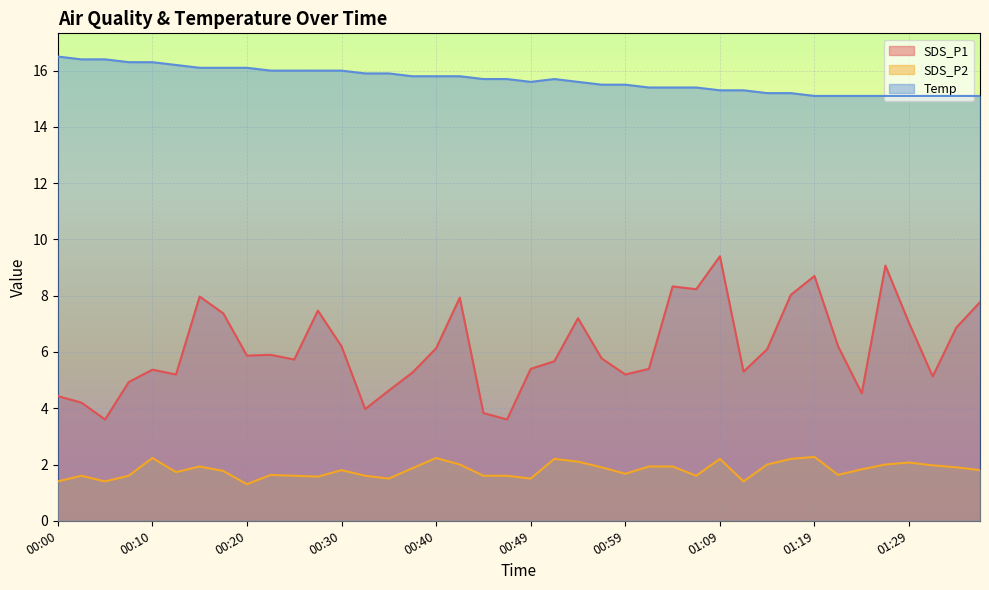

How many interior local peaks does the SDS_P2 series have?

10